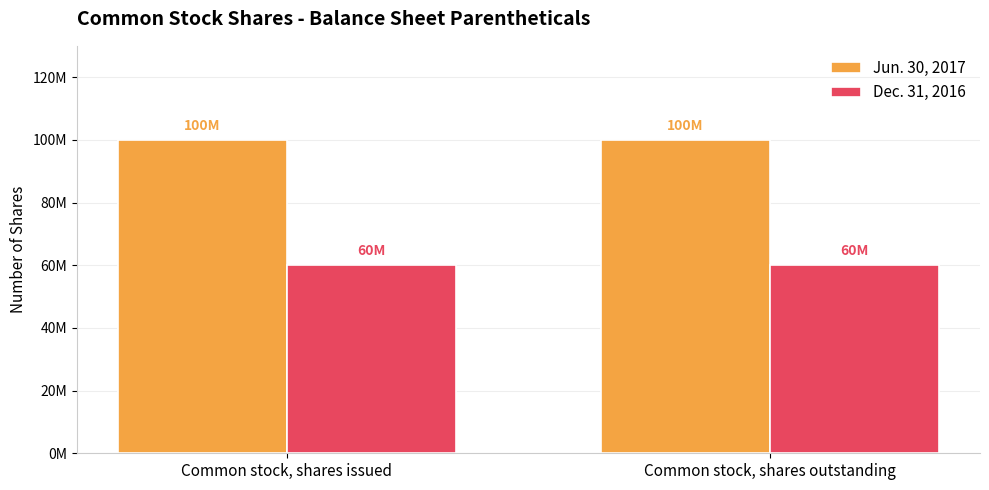

At which category is the sum across all series the highest?

Common stock, shares issued